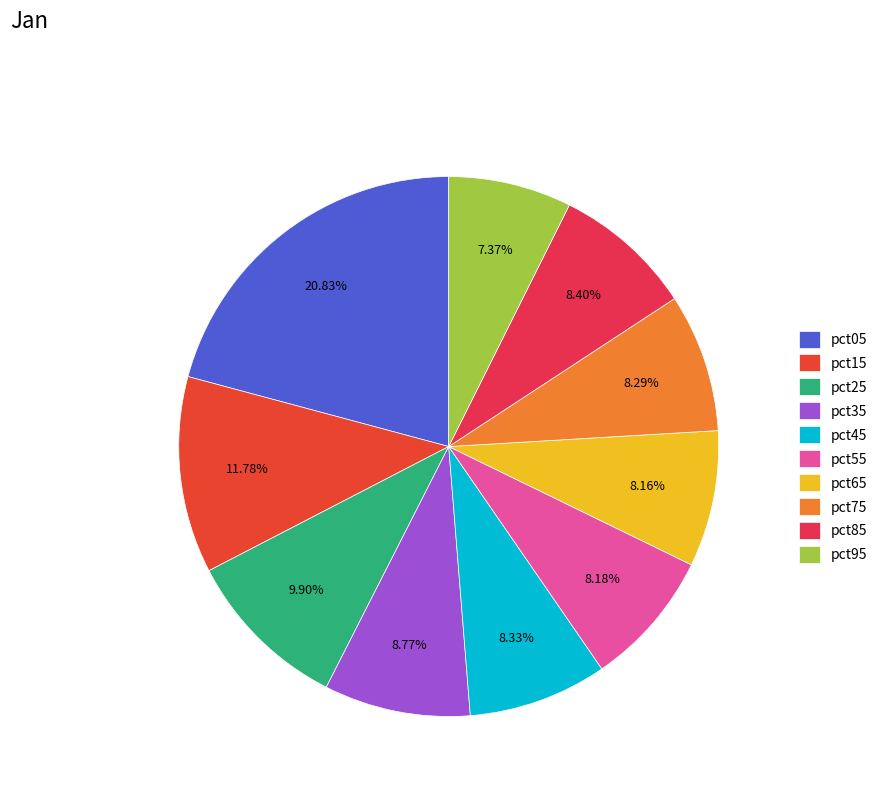

Count the number of slices in the pie.

10